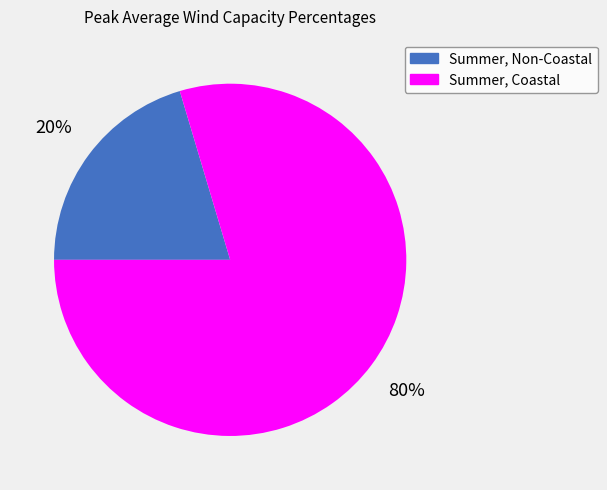

Which slice is the smallest?

Summer, Non-Coastal